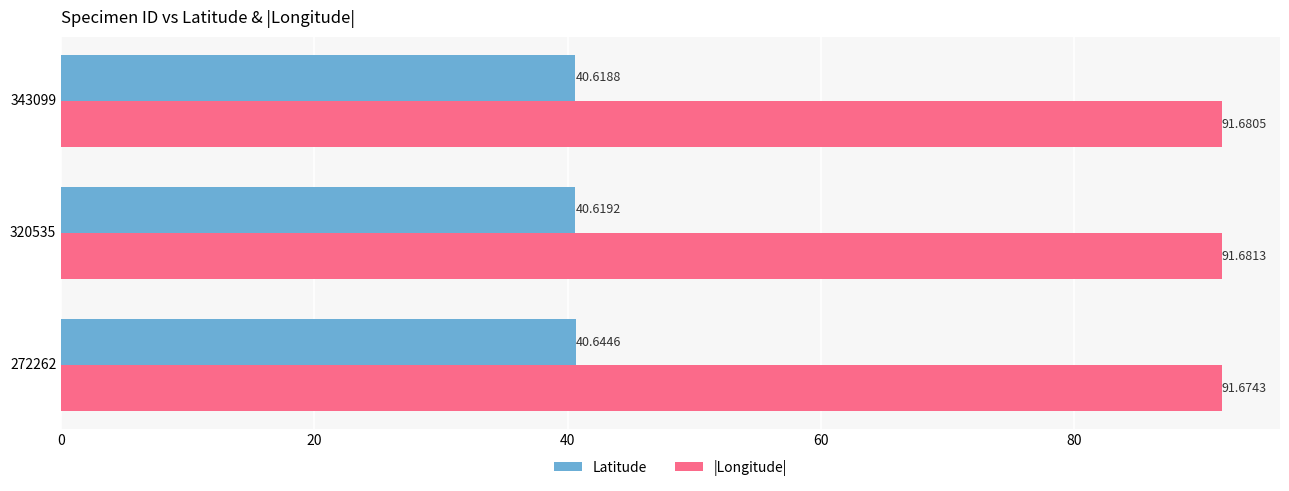

At 272262, list the series in order from largest to smallest.

|Longitude|, Latitude